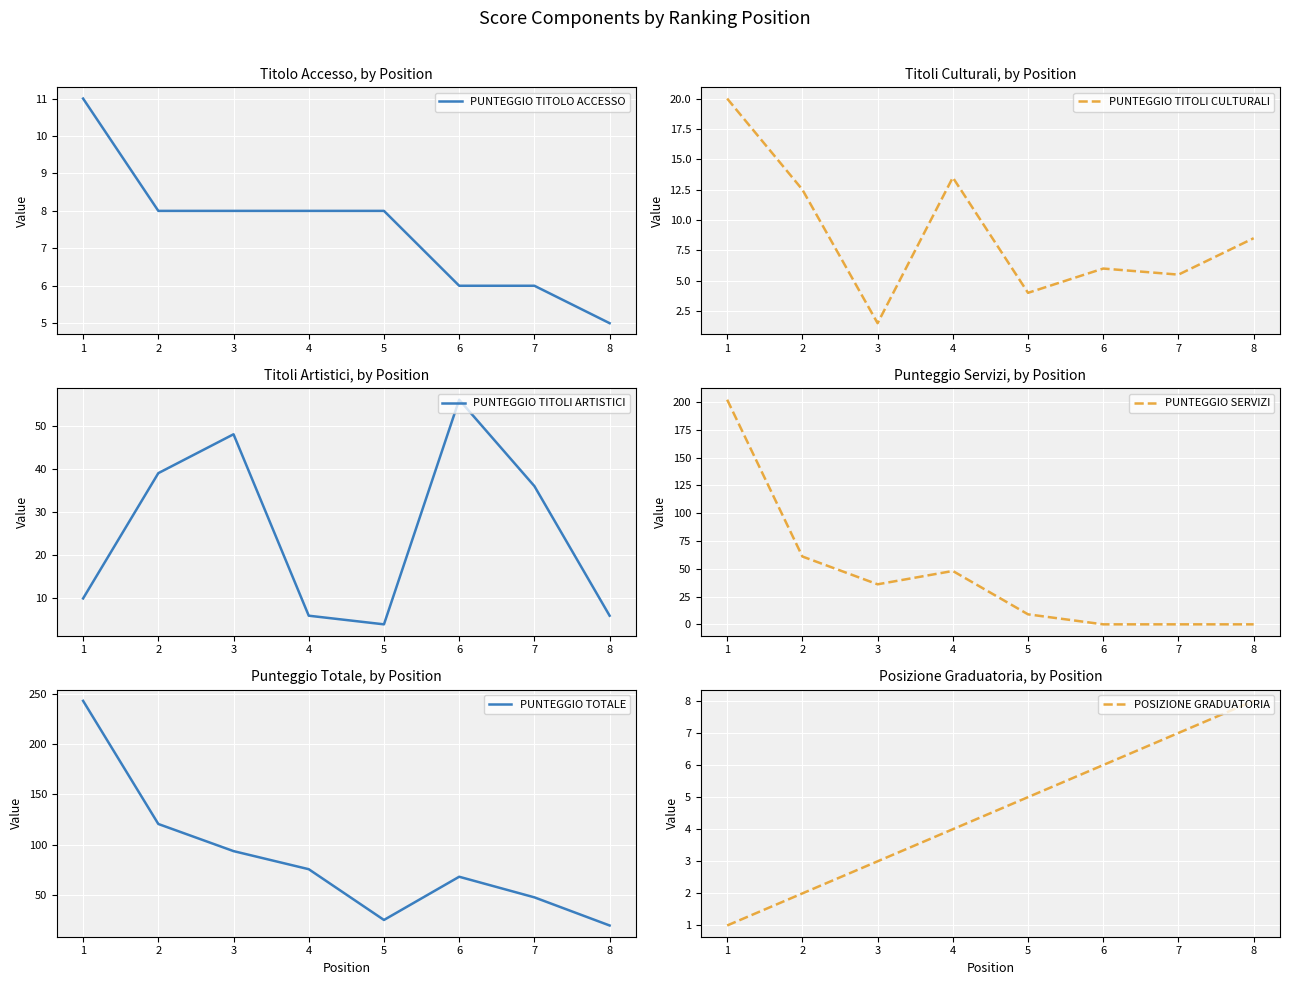

Is this an area chart (filled region under the line)?

No